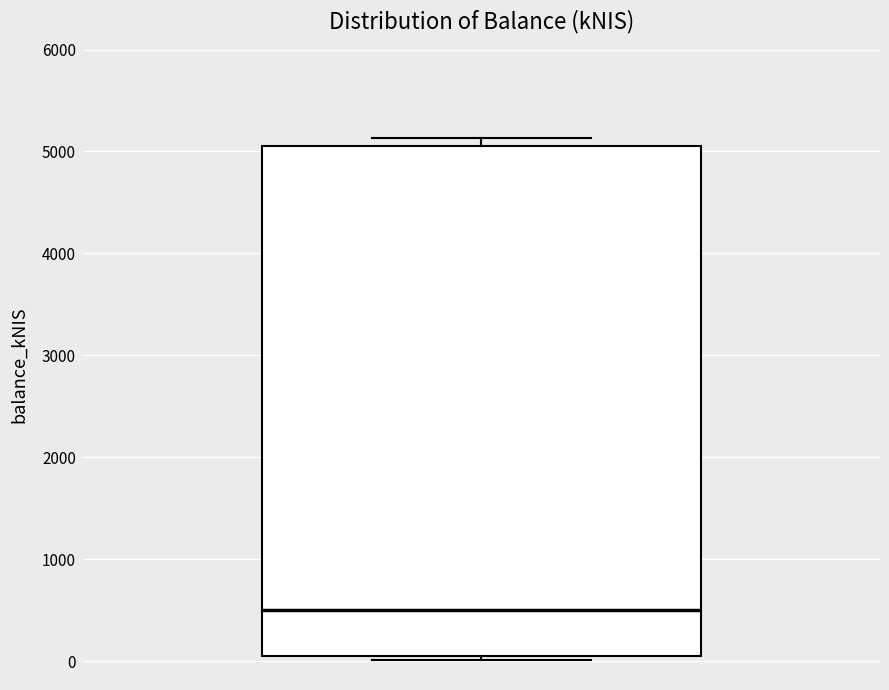

Where does the median line of the box sit on the y-axis? The values are not printed on the chart, so give them approximately, as read against the axis.

500